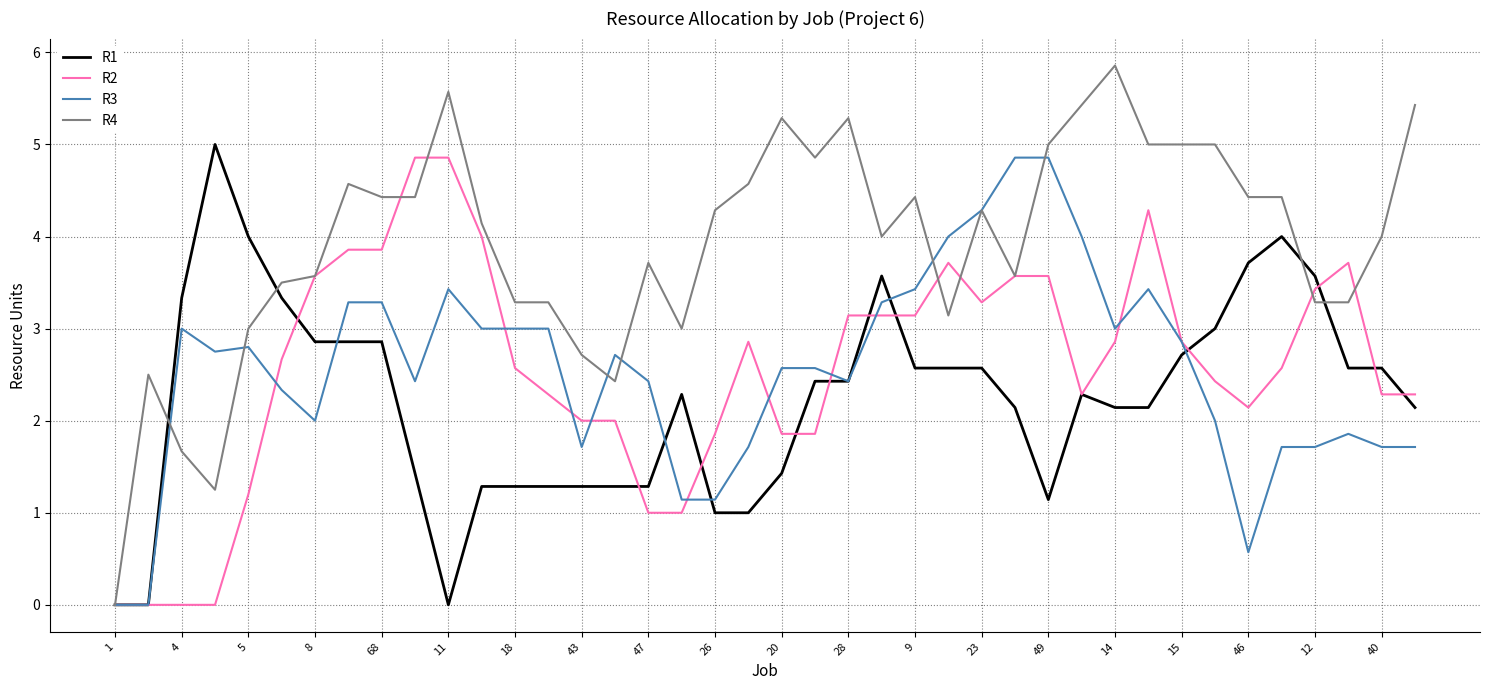

Which series has the largest total across all categories?

R4